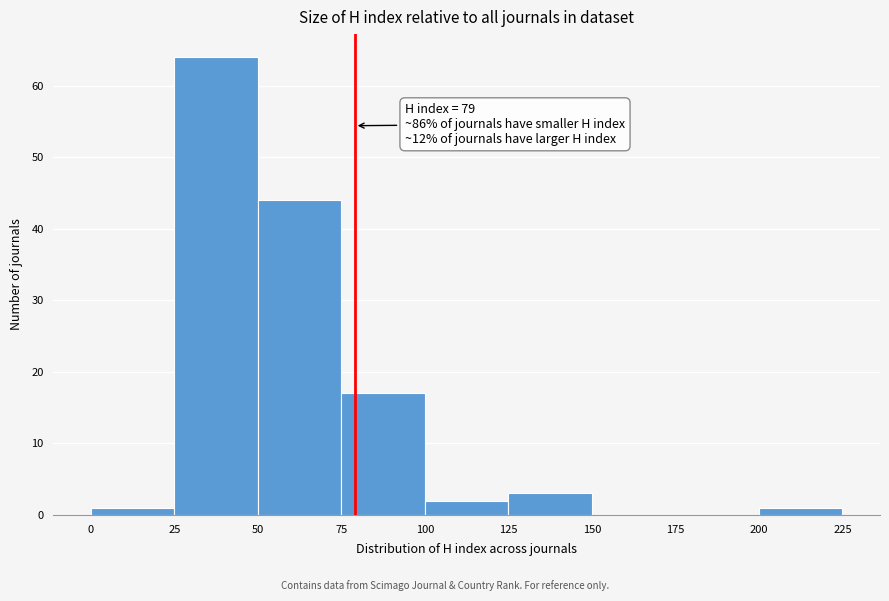

Which range on the x-axis has the tallest bar?

25 to 50